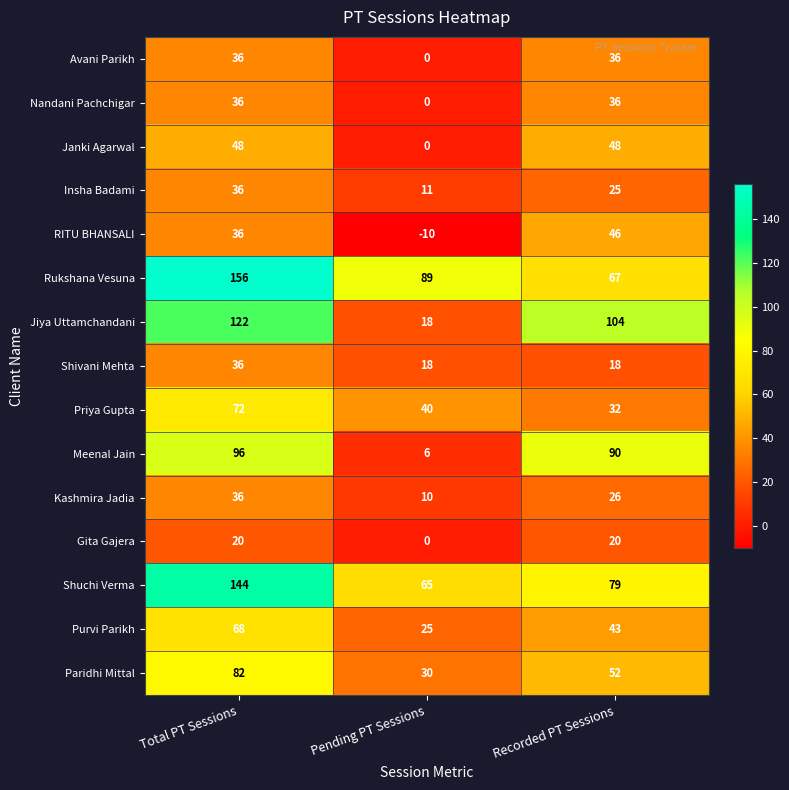

What is the sum of all Shuchi Verma values?

288